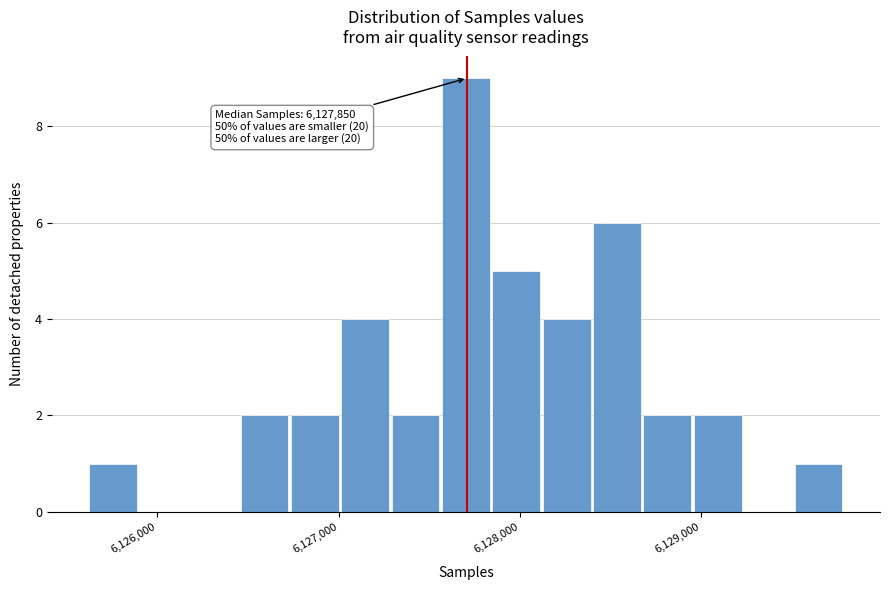

Read against the x-axis, roughly where is the centre of the tallest bar?

6127700